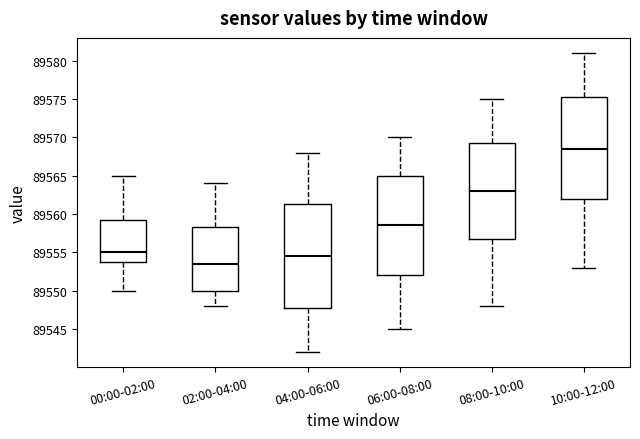

Where does the median line of the box for 00:00-02:00 sit on the y-axis? The values are not printed on the chart, so give them approximately, as read against the axis.

89555.0